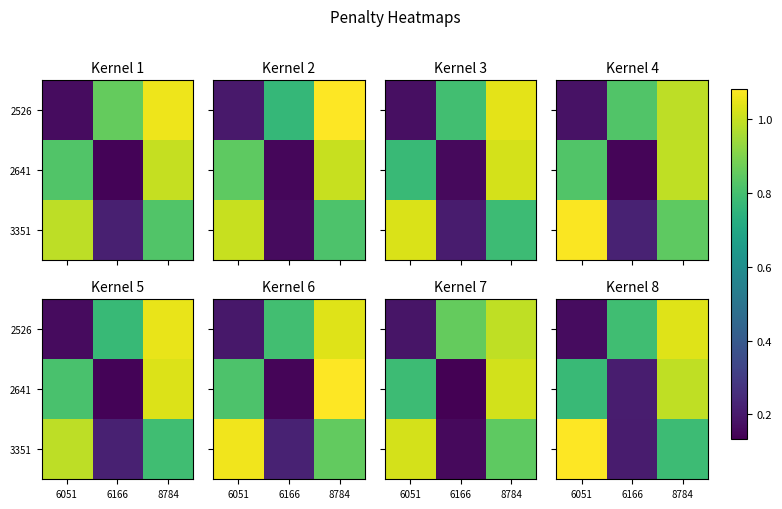

What is the total value across all series at 6051?

2.0